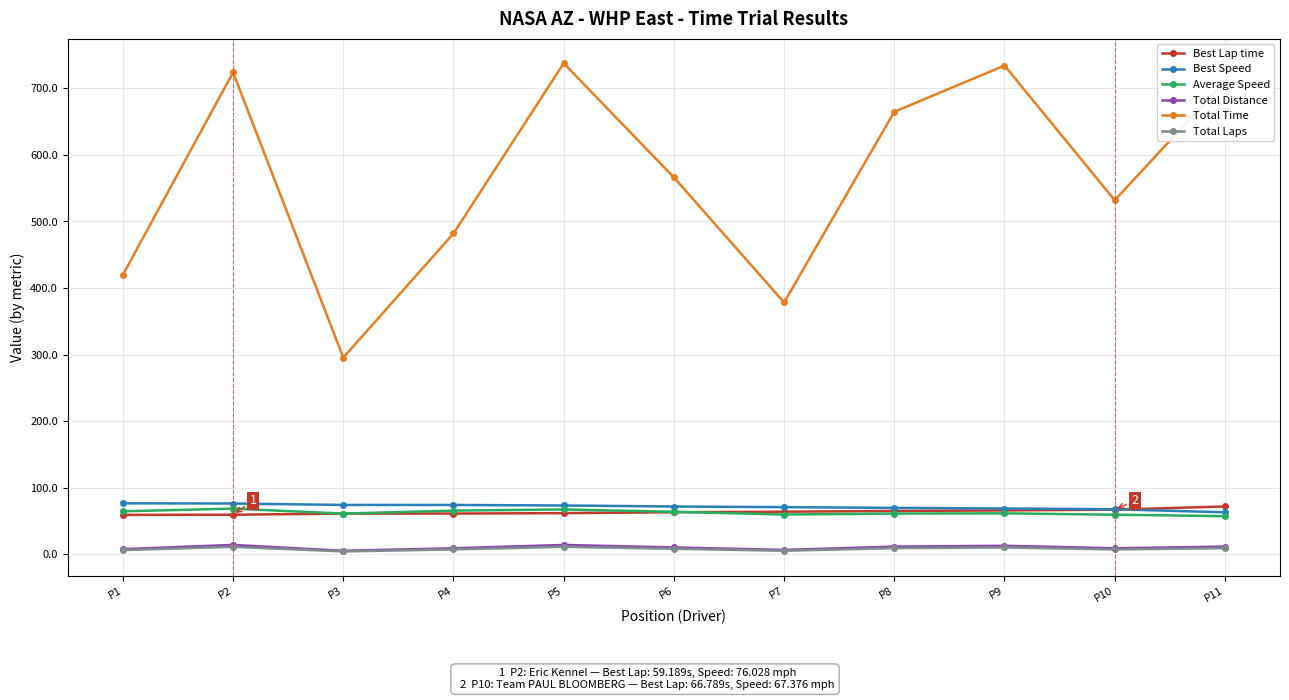

What is the smallest value displayed?

4.0